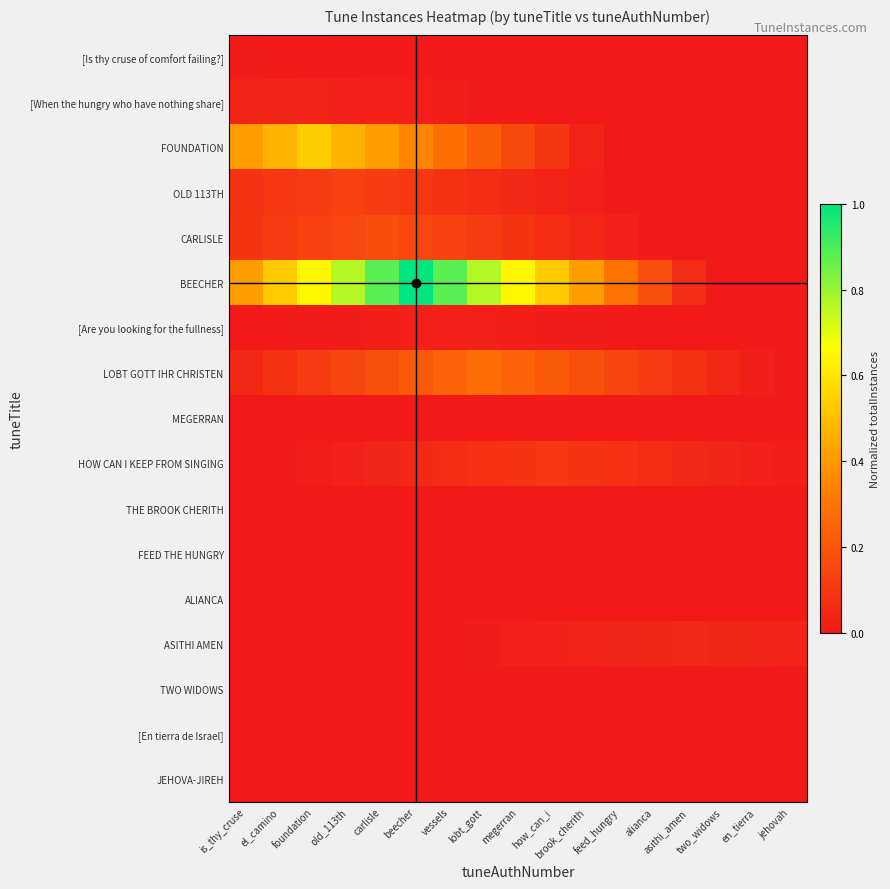

Rank the series at el_camino from highest to lowest value.

BEECHER, FOUNDATION, CARLISLE, OLD 113TH, LOBT GOTT IHR CHRISTEN, [When the hungry who have nothing share], [Is thy cruse of comfort failing?], [Are you looking for the fullness], HOW CAN I KEEP FROM SINGING, MEGERRAN, THE BROOK CHERITH, FEED THE HUNGRY, ALIANCA, ASITHI AMEN, TWO WIDOWS, [En tierra de Israel], JEHOVA-JIREH